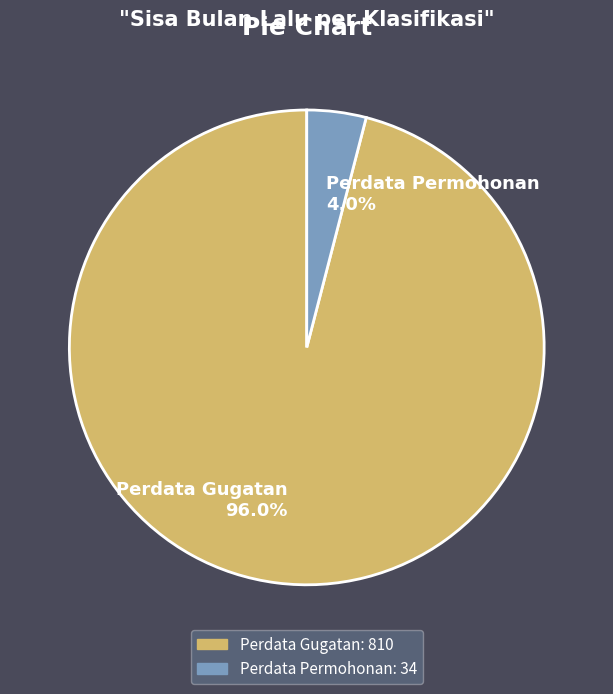

Which has a higher value, Perdata Gugatan or Perdata Permohonan?

Perdata Gugatan